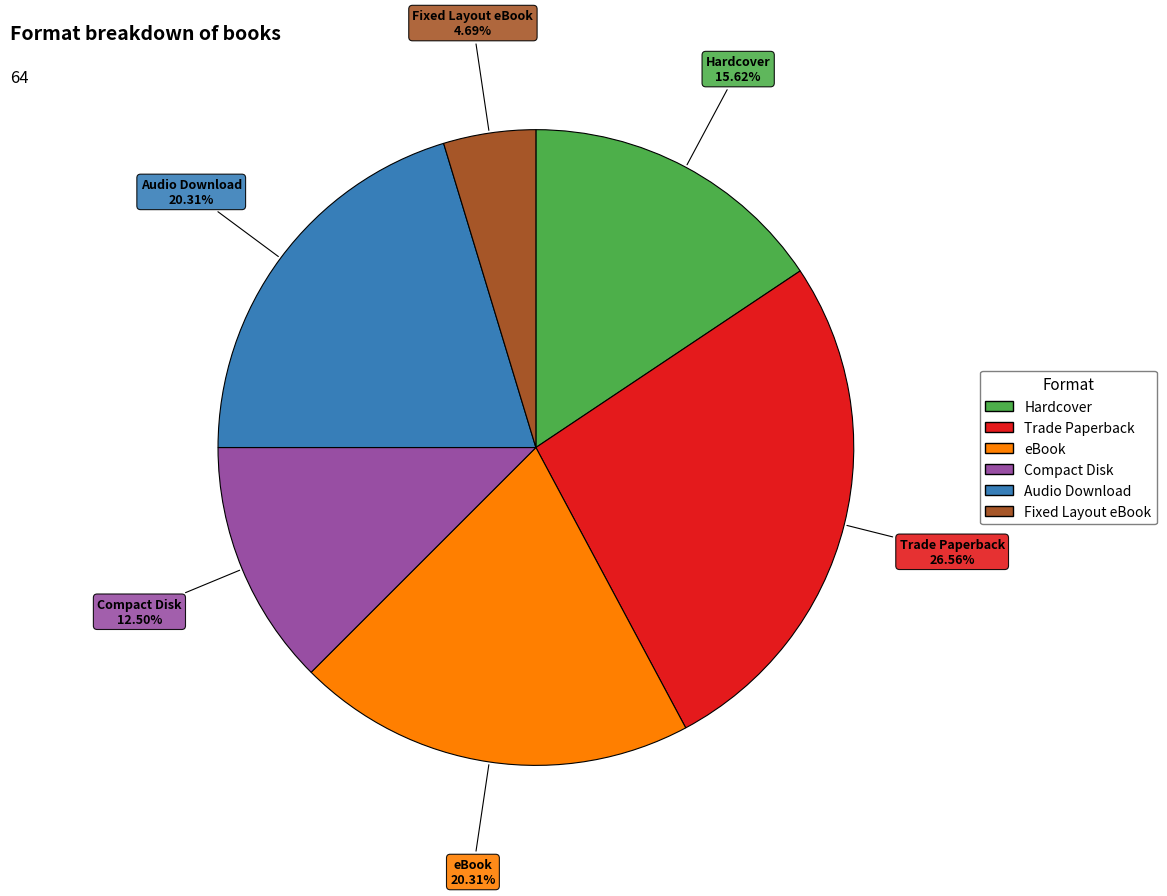

To the nearest percent, what percentage of the pie is eBook?

20%